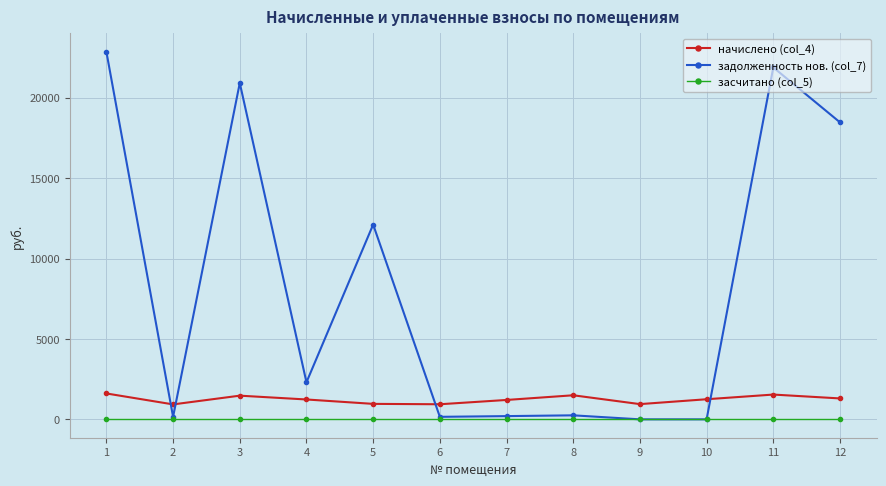

Is it true that начислено (col_4) equals 1250.4 at 10?

True